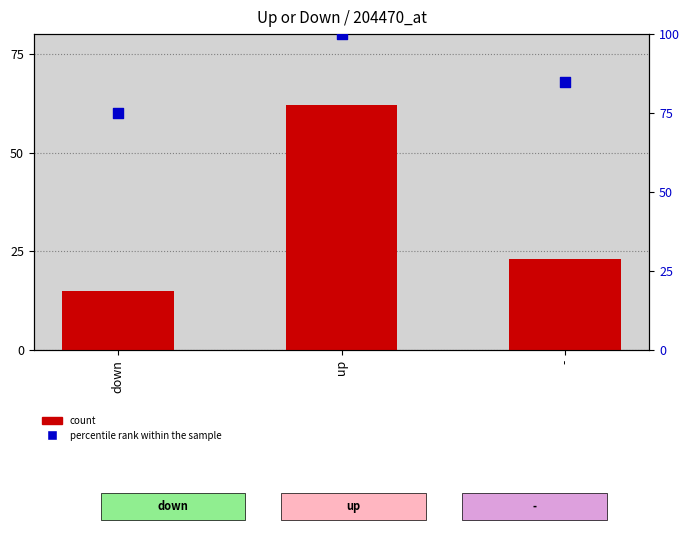

At which category is the sum across all series the highest?

up